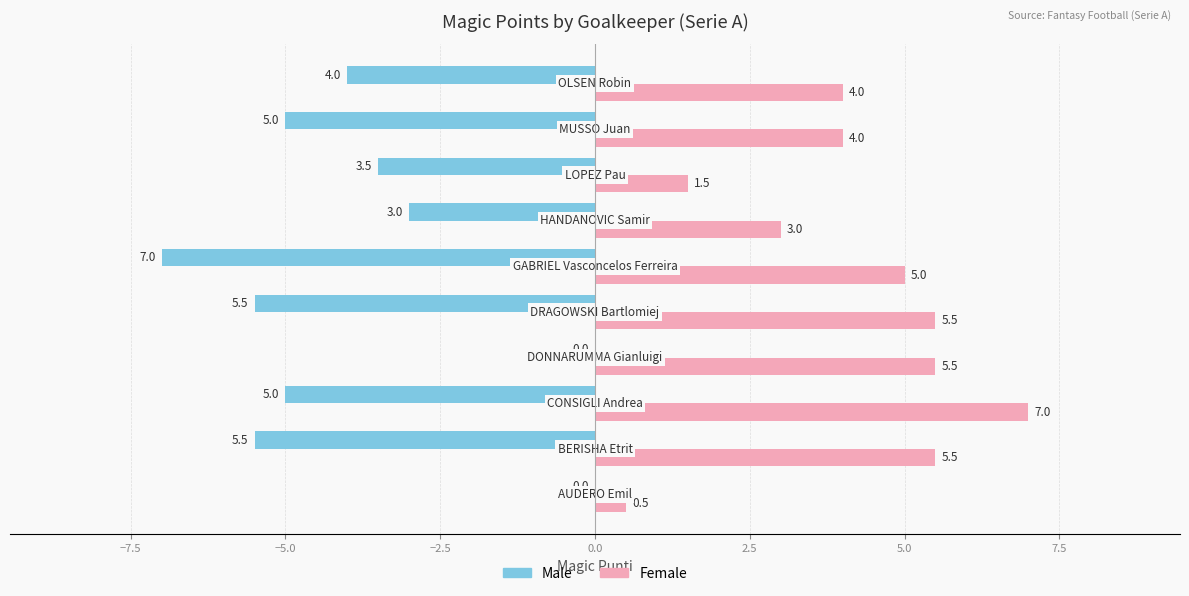

What is the average value of the Female series?

4.2